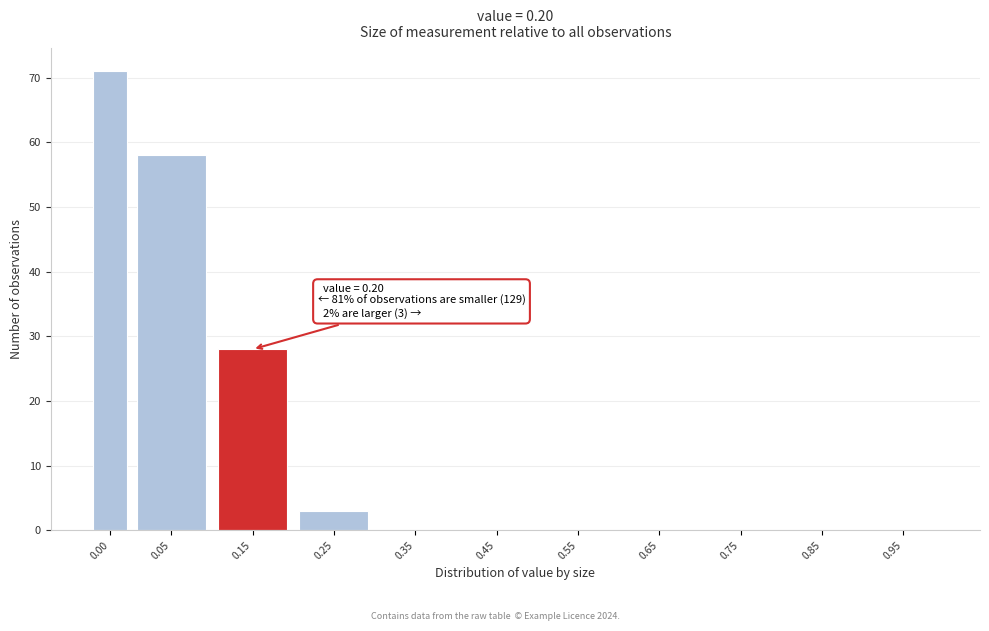

Reading left to right, extract all data points from this chart.

0.00=71	0.05=58	0.15=28	0.25=3	0.35=0	0.45=0	0.55=0	0.65=0	0.75=0	0.85=0	0.95=0